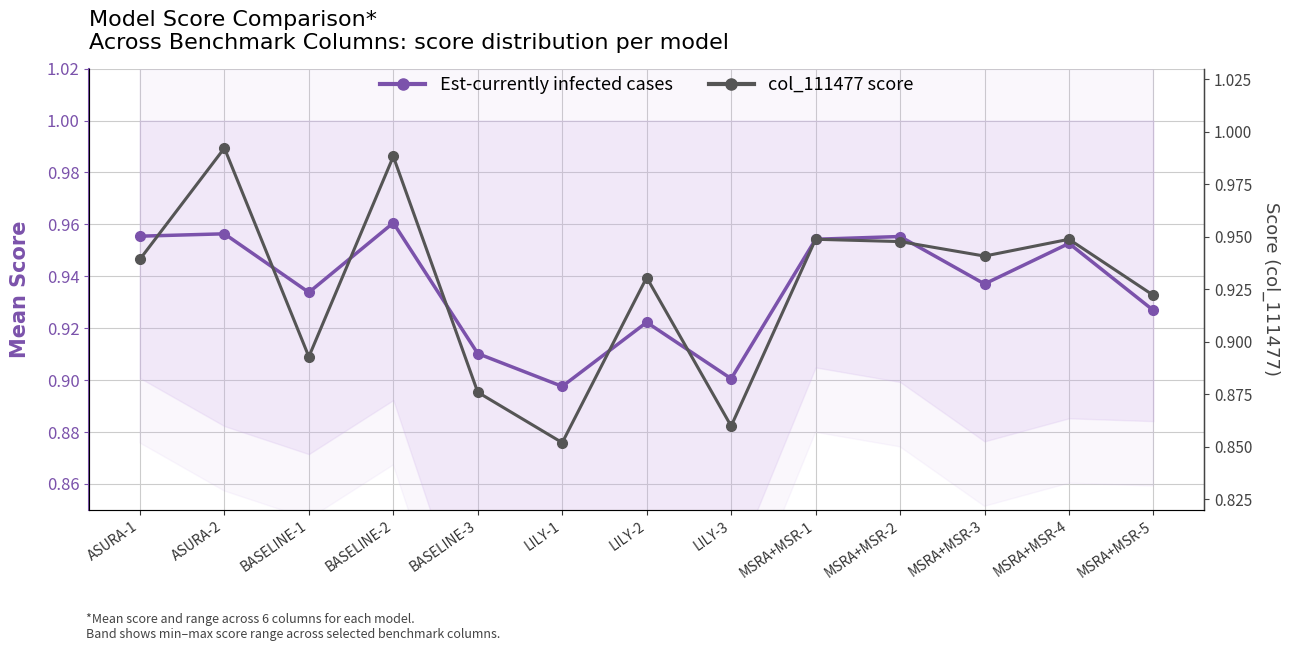

Between LILY-2 and MSRA+MSR-4, which is larger?

MSRA+MSR-4